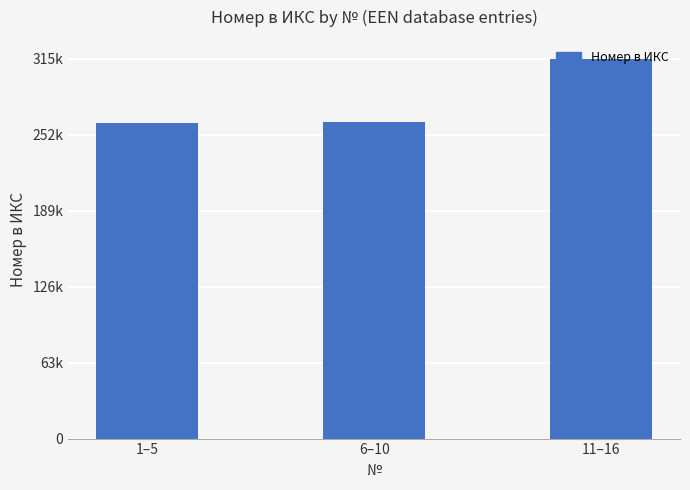

Are the bars horizontal?

No